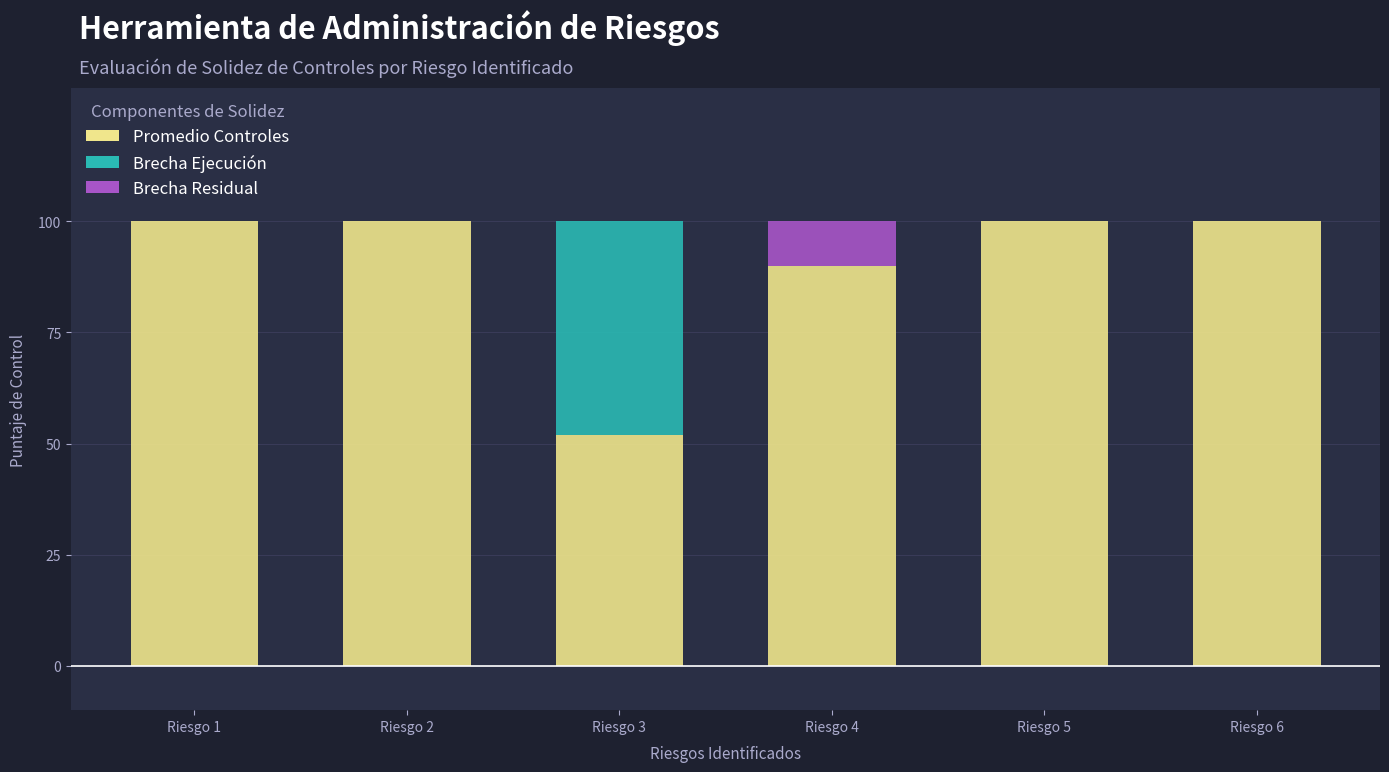

What is the total value across all series at Riesgo 4?

100